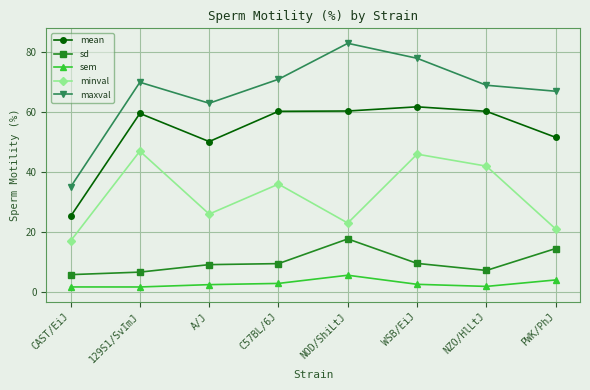

At which category does mean reach its first local valley?

A/J